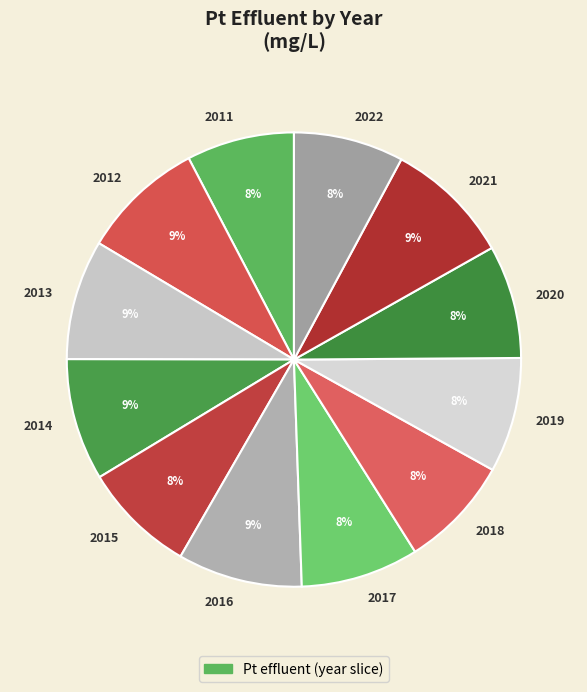

To the nearest percent, what is the average slice percentage?

8%